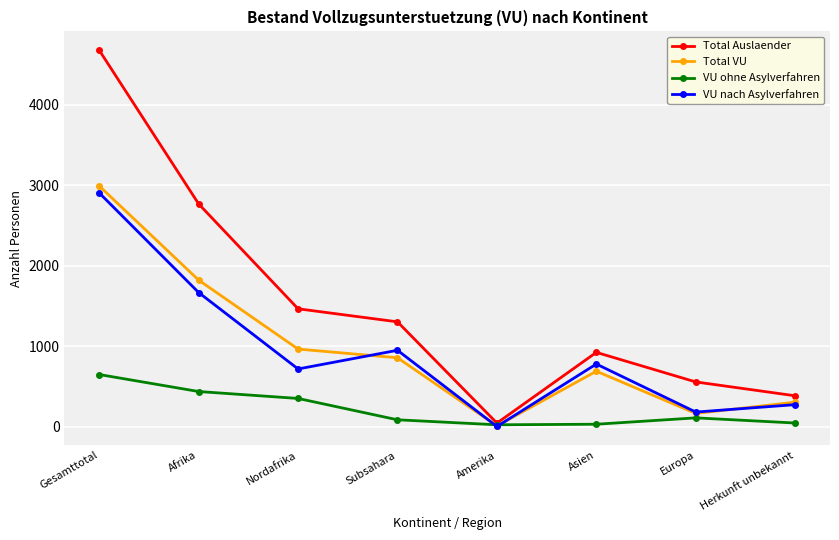

How many interior local peaks does the Total VU series have?

1